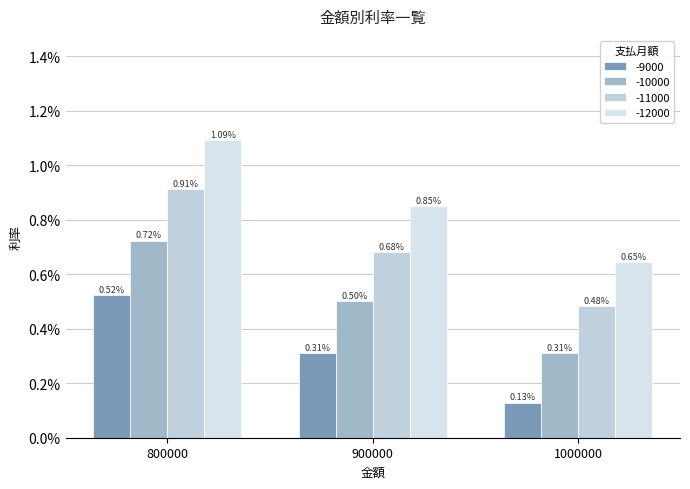

Reading left to right, transcribe all the data shown in this chart.

-9000: 0.0	0.0	0.0
-10000: 0.0	0.0	0.0
-11000: 0.0	0.0	0.0
-12000: 0.0	0.0	0.0